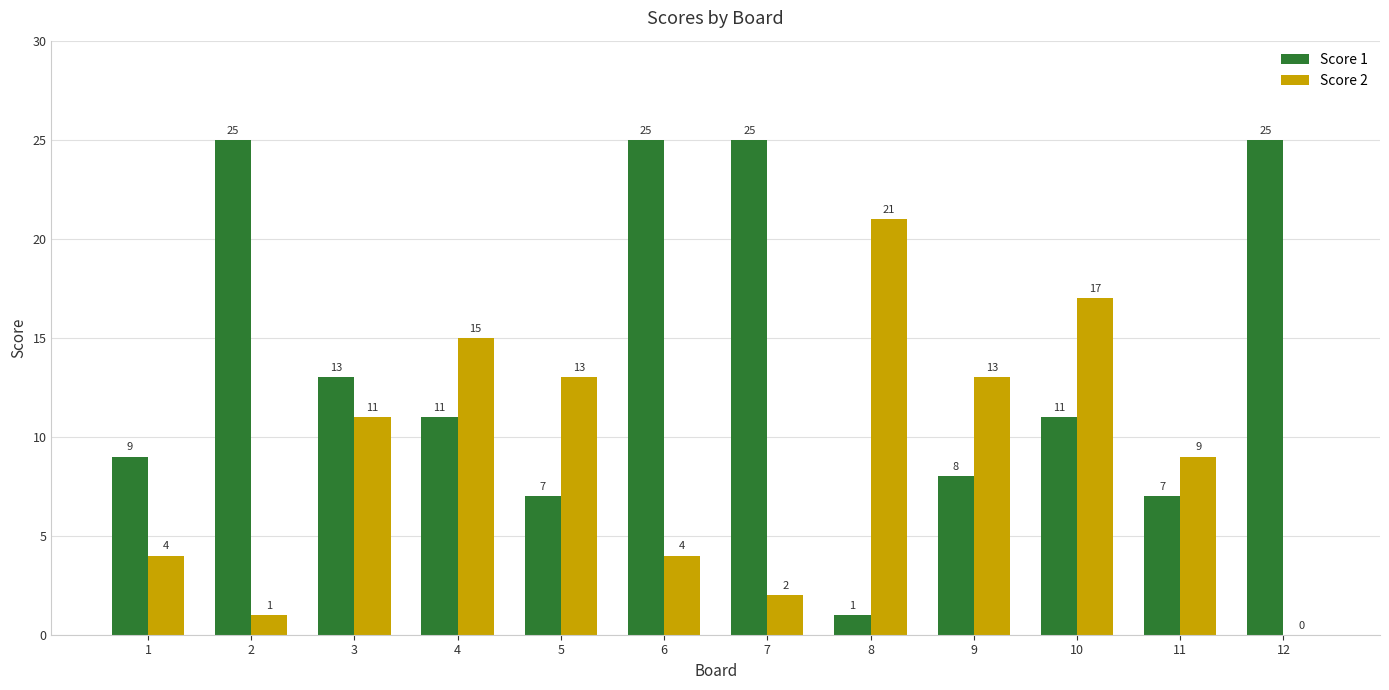

The Score 2 series shows 17 at 10. True or false?

True